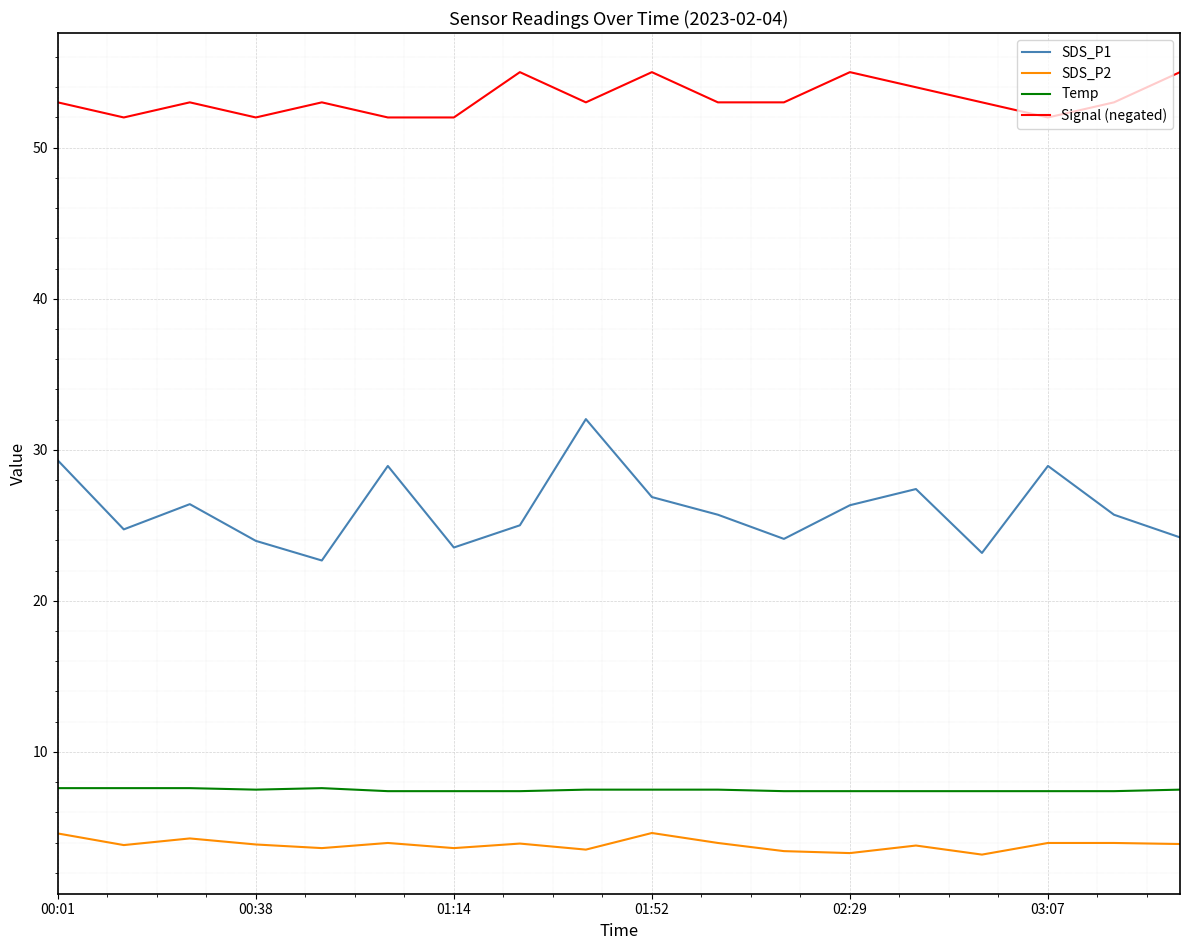

Which series has the largest total across all categories?

Signal (negated)